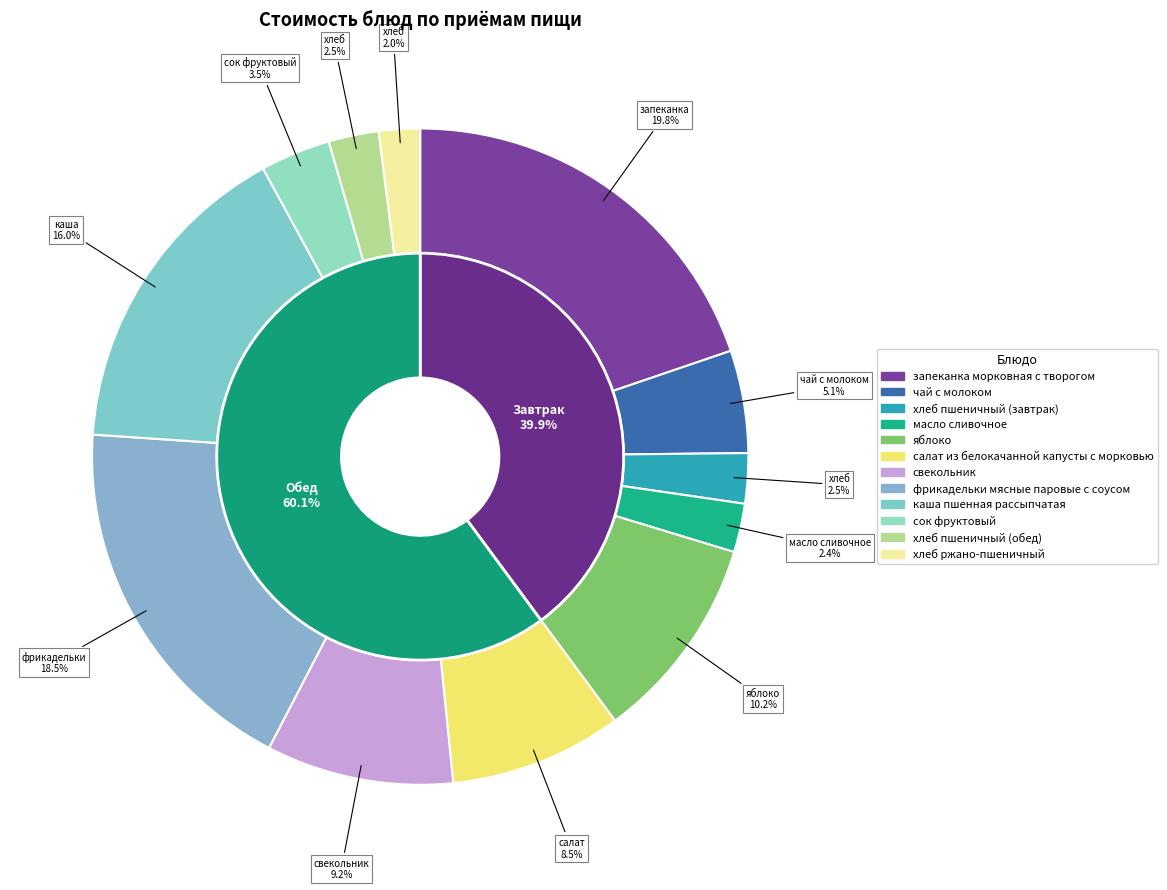

Between фрикадельки мясные паровые с соусом and масло сливочное, which is larger?

фрикадельки мясные паровые с соусом